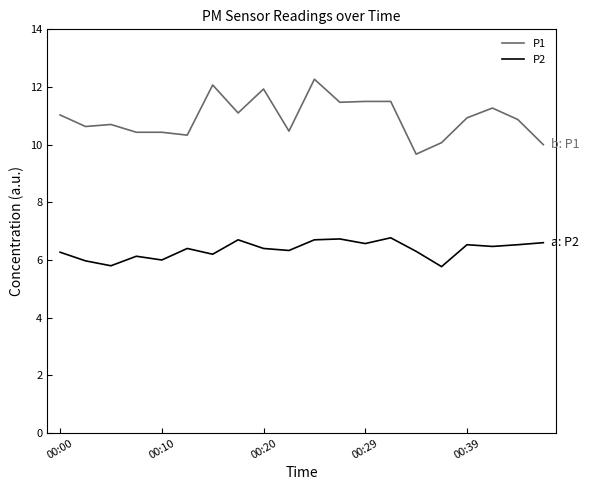

What is the difference between the maximum and minimum values in the P2 series?

1.0